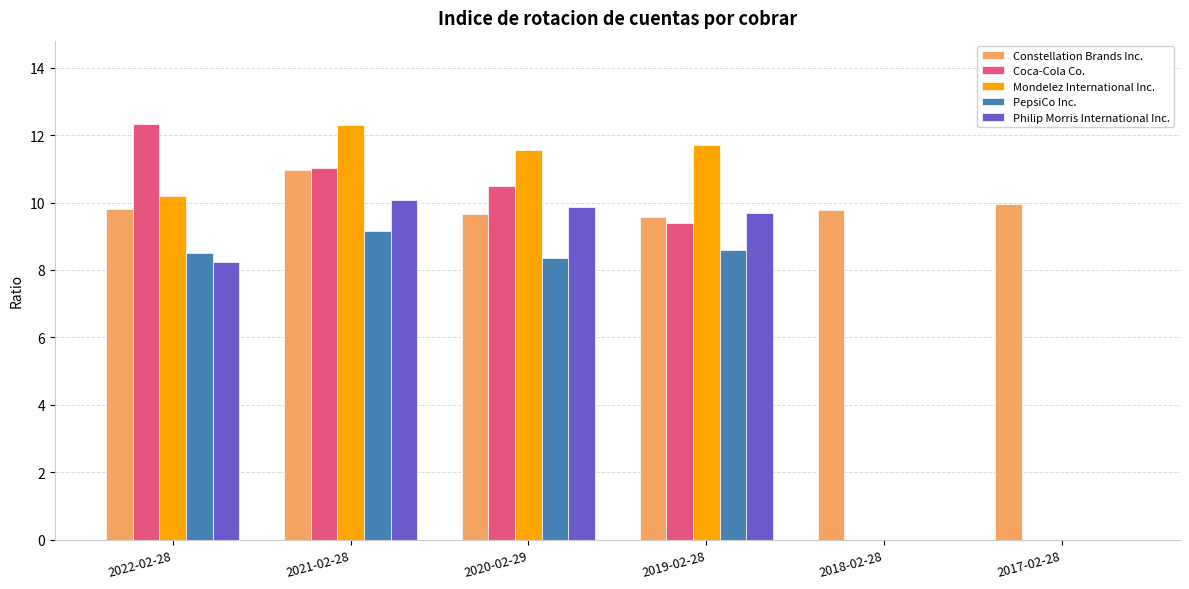

Is it true that Constellation Brands Inc. equals 9.6 at 2019-02-28?

True